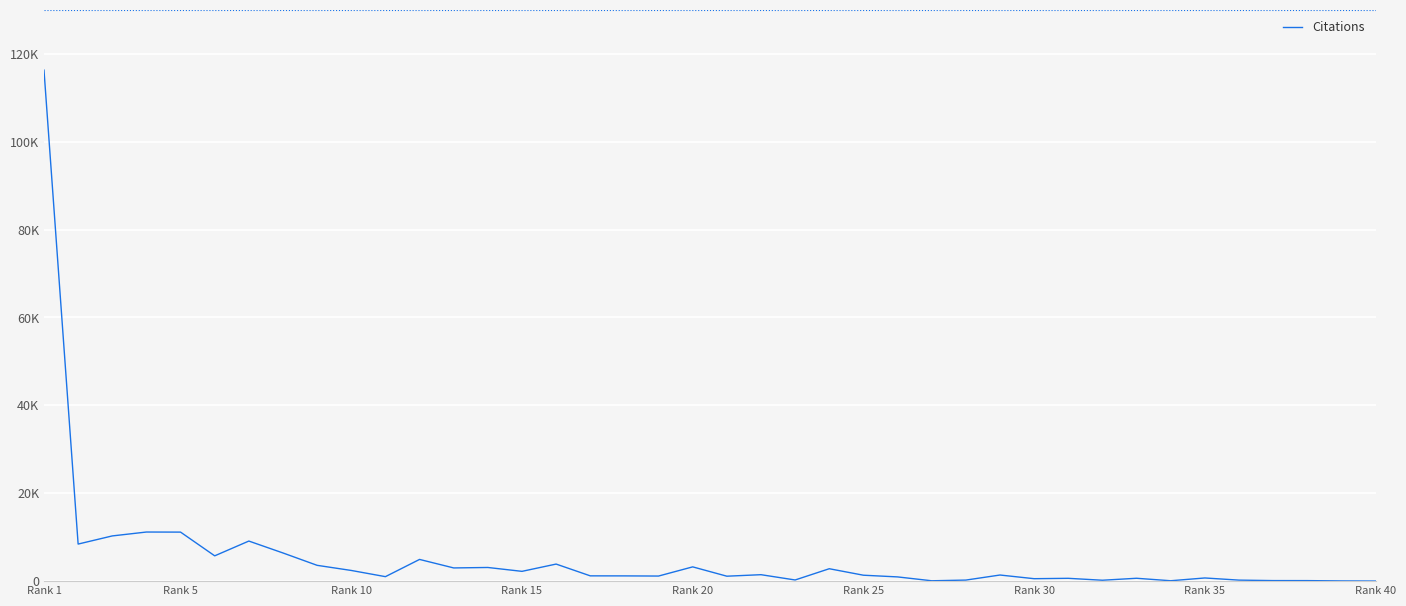

Does the chart have visible grid lines?

Yes